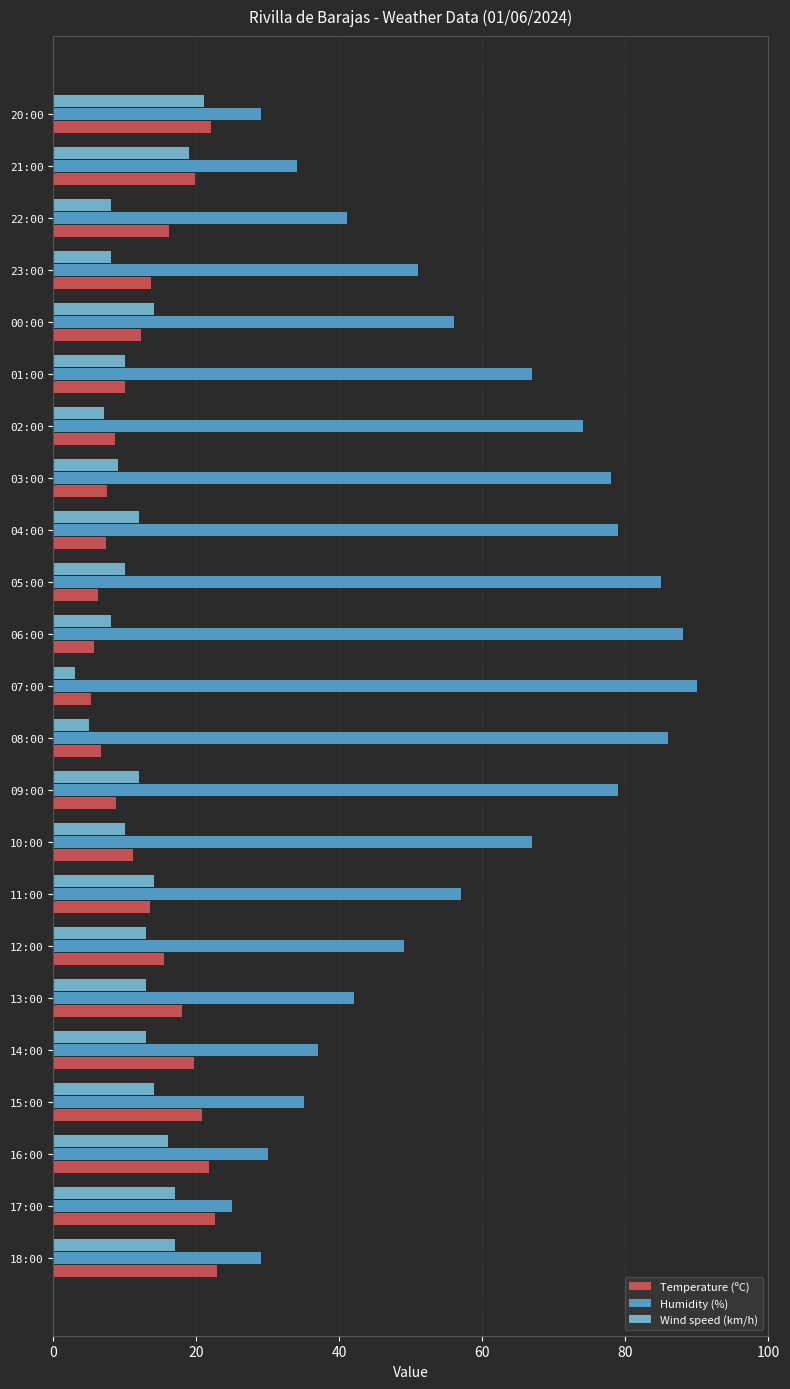

Rank the series by their maximum value, from highest to lowest.

Humidity (%), Temperature (ºC), Wind speed (km/h)